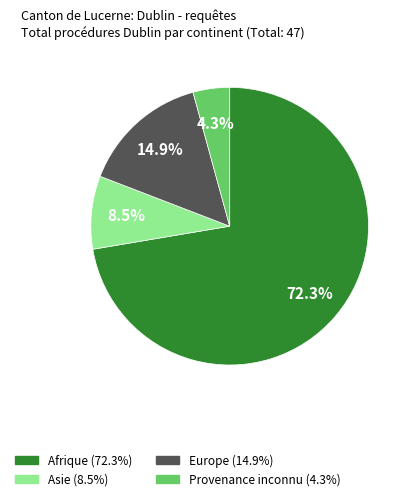

What is the majority slice?

Afrique